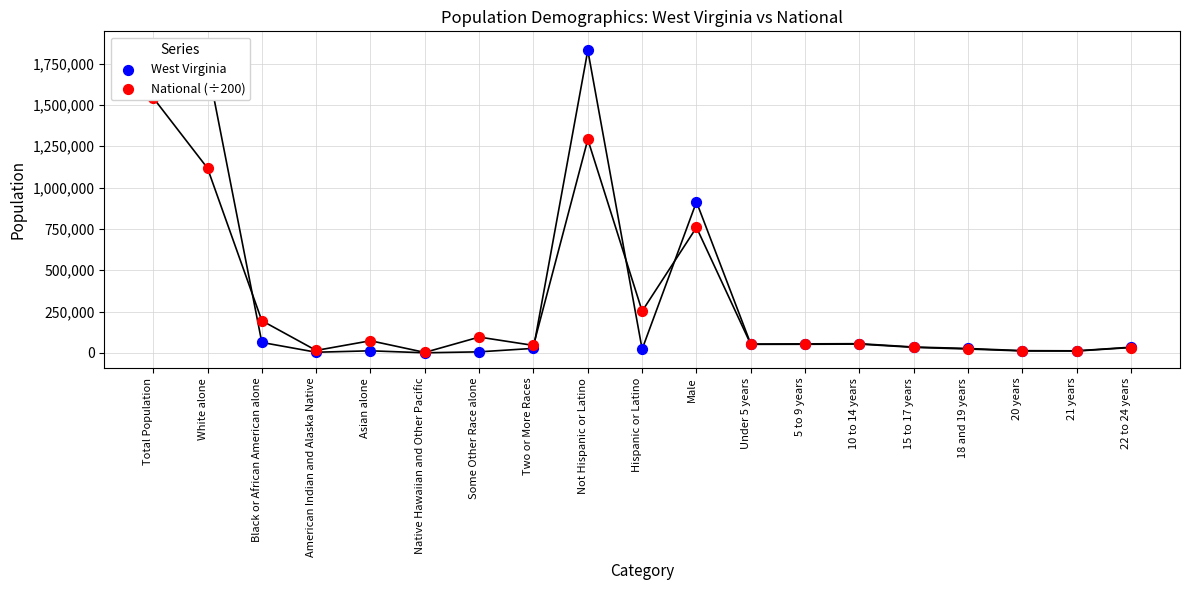

Which series reaches the minimum Y coordinate?

West Virginia